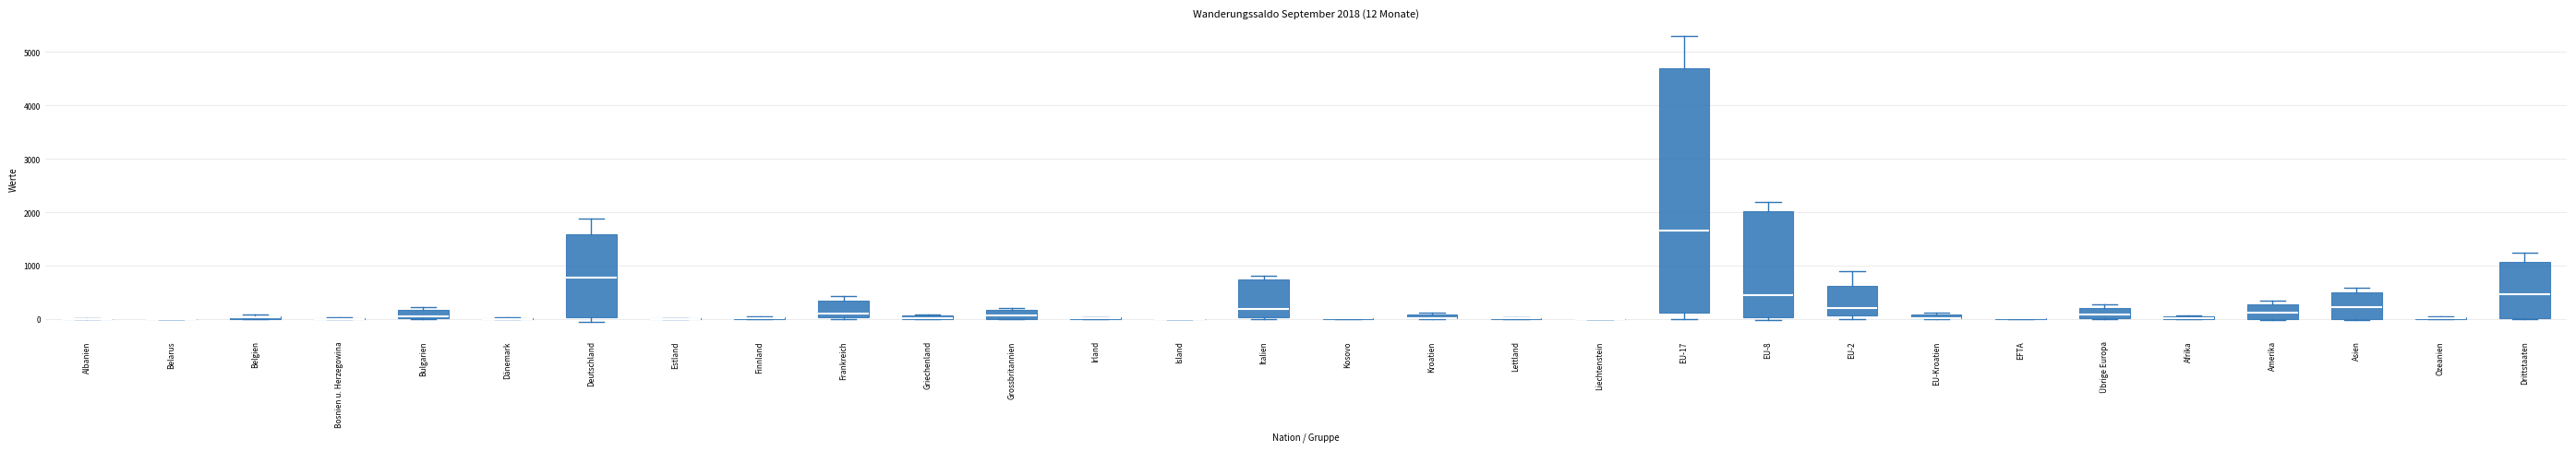

Comparing the boxes themselves (not the whiskers), which one is the tallest?

EU-17